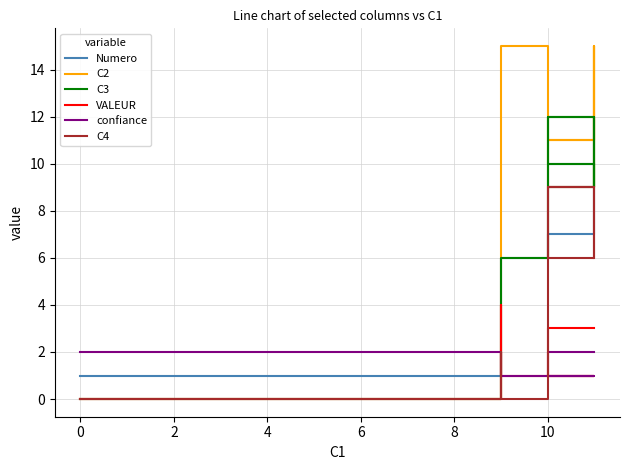

What is the difference between the VALEUR values at 8 and 10?

2